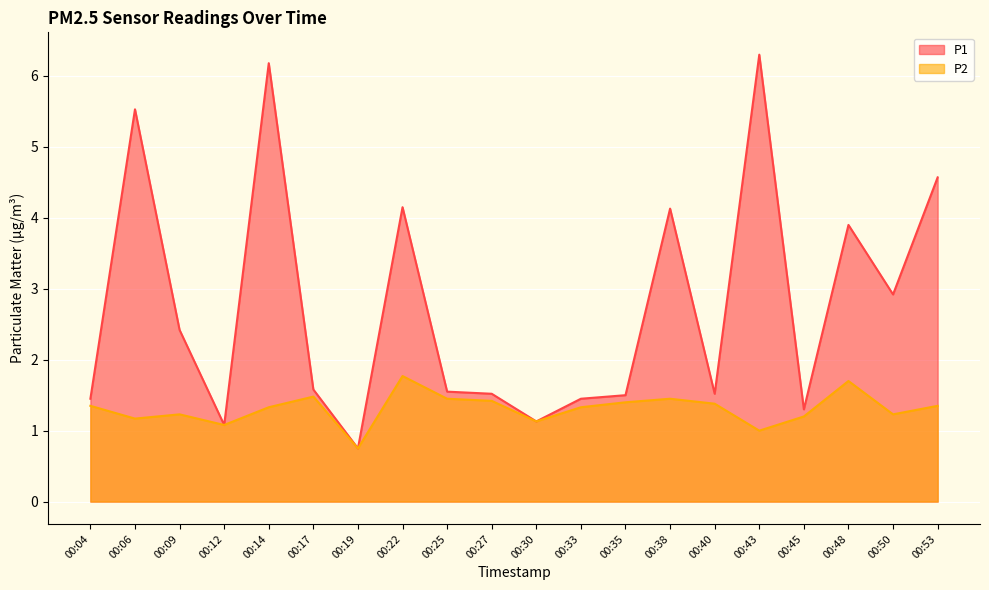

What is the difference between the highest and lowest values at 00:33?

0.1